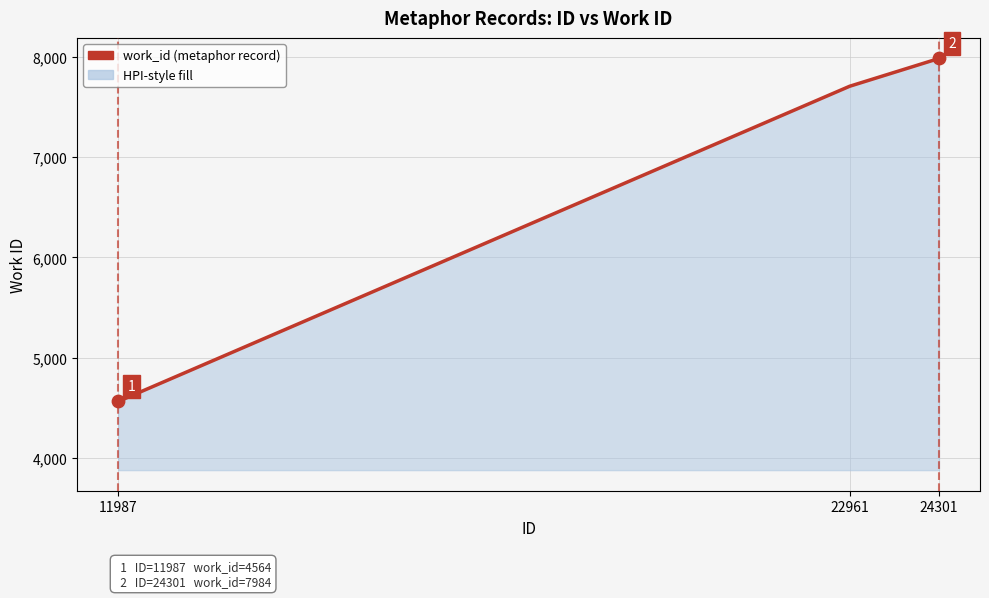

What is the change in value from 22961 to 24301?

+277